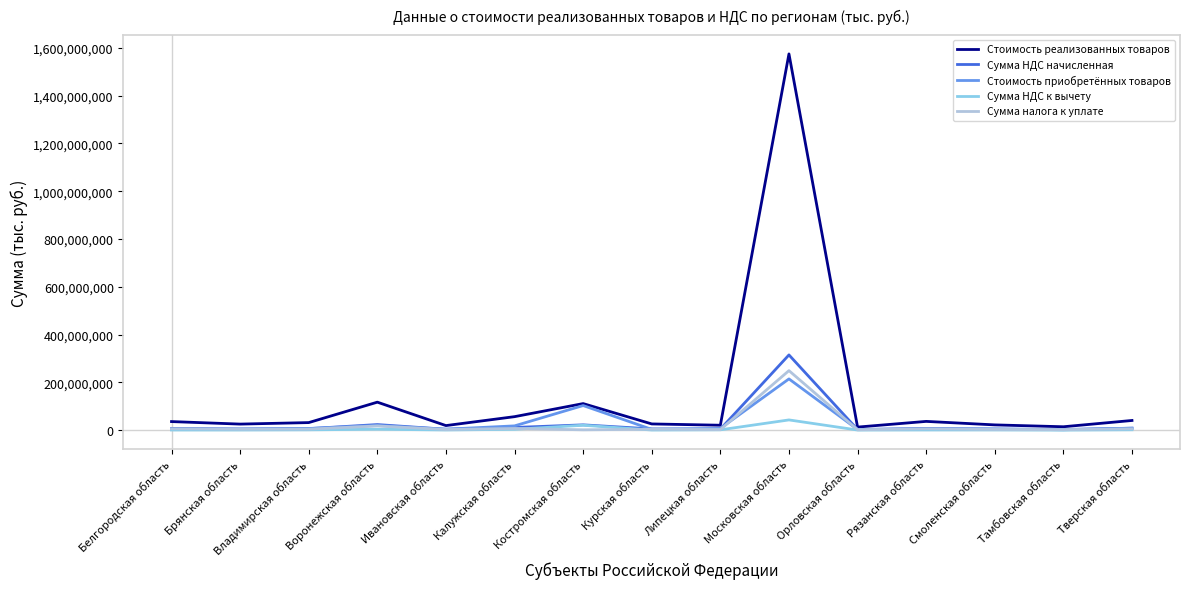

Does the chart have visible grid lines?

No